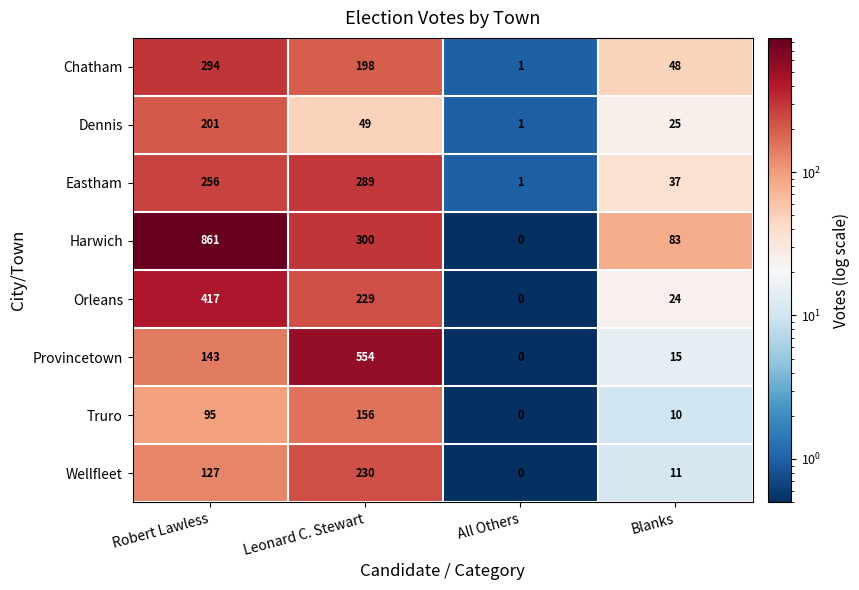

At which label is Eastham closest to 145?

Blanks